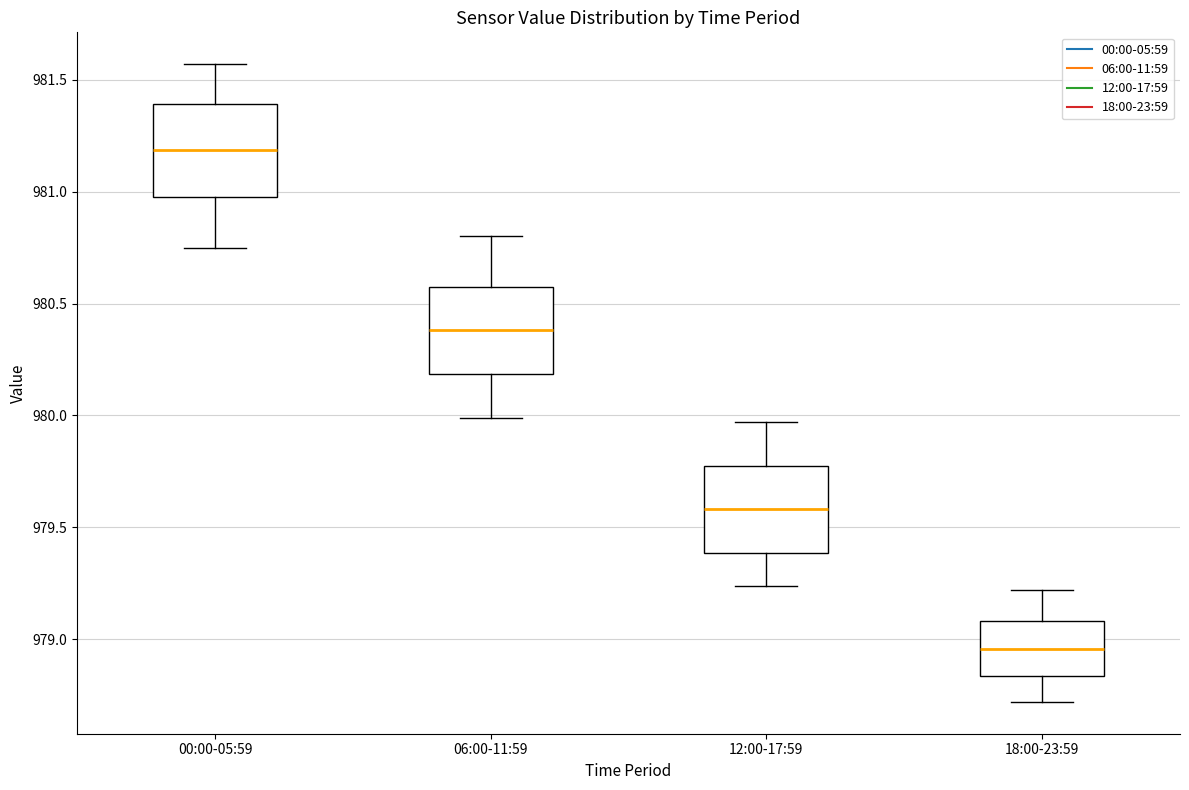

Where does the lower whisker of the box for 18:00-23:59 end on the y-axis? The values are not printed on the chart, so give them approximately, as read against the axis.

978.70